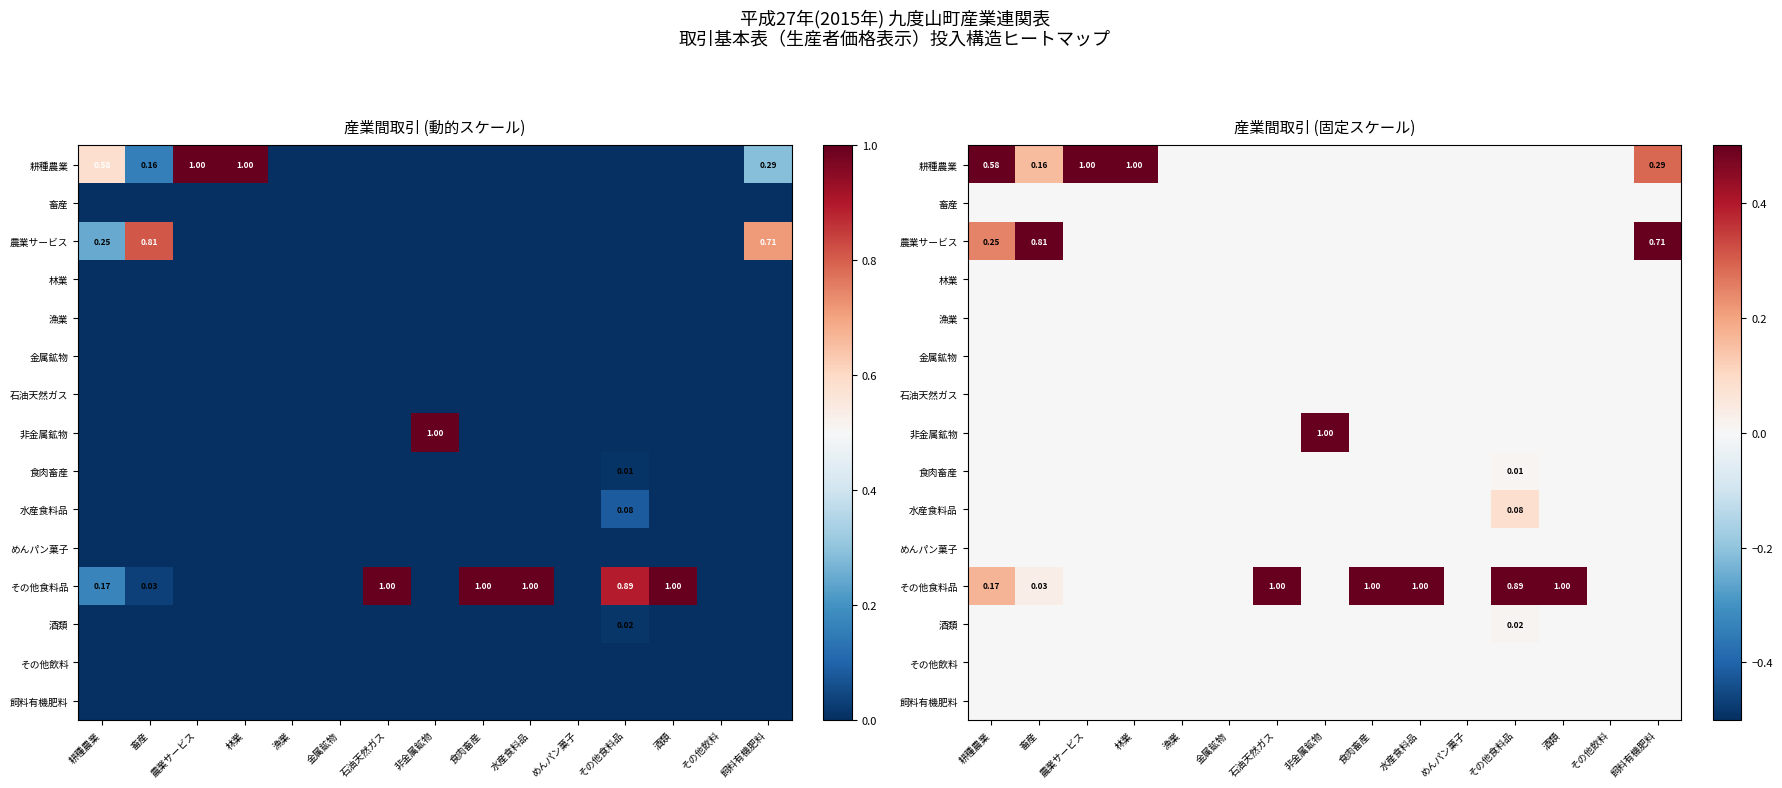

Count the number of data series in this chart.

15